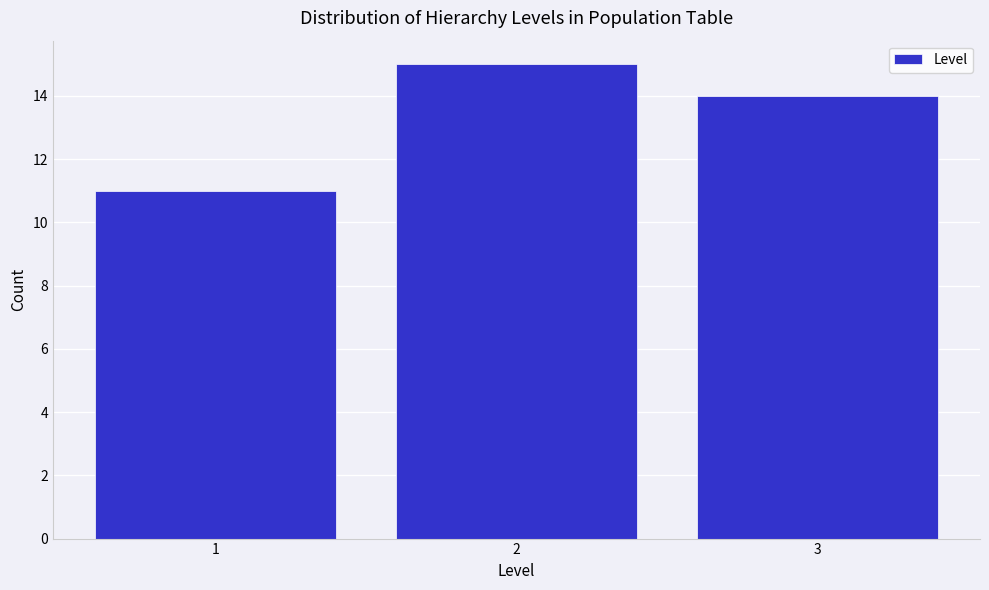

Reading right to left, list all the values displayed in this chart.

3=14	2=15	1=11